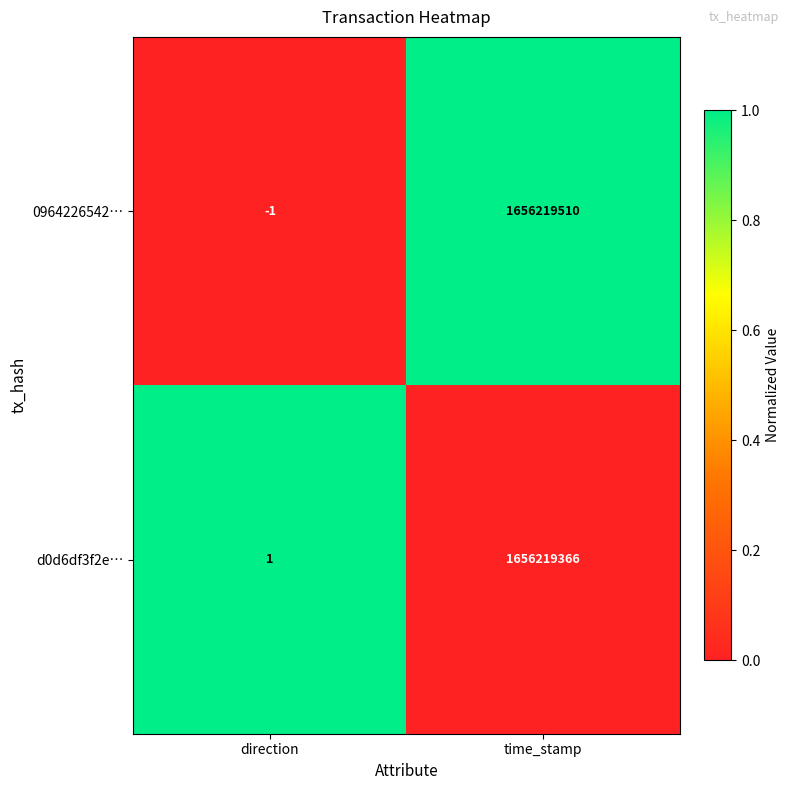

Between direction and time_stamp, which series saw the biggest shift?

0964226542…